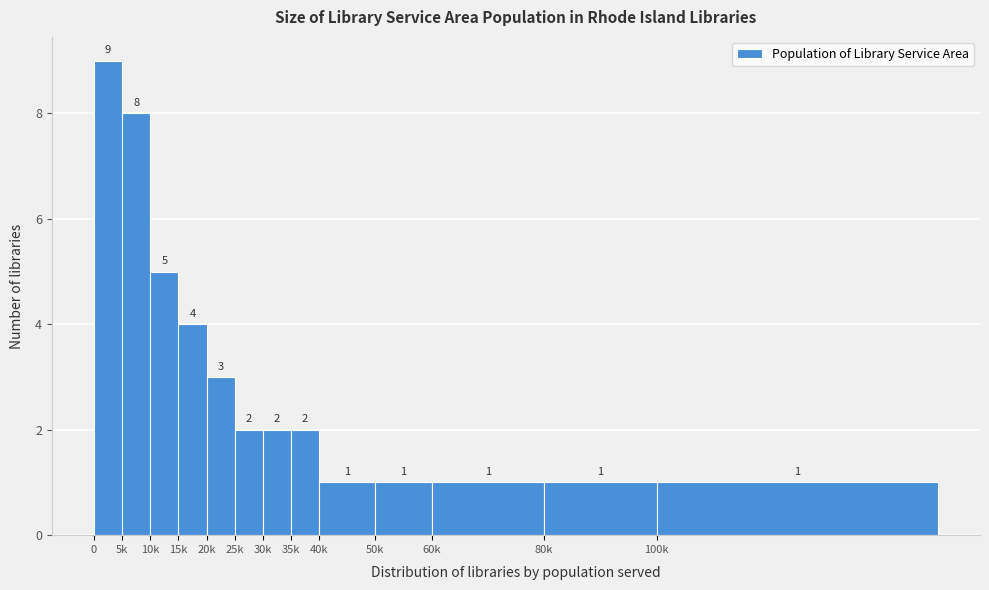

Reading left to right, what are all the values shown in this chart?

9	8	5	4	3	2	2	2	1	1	1	1	1